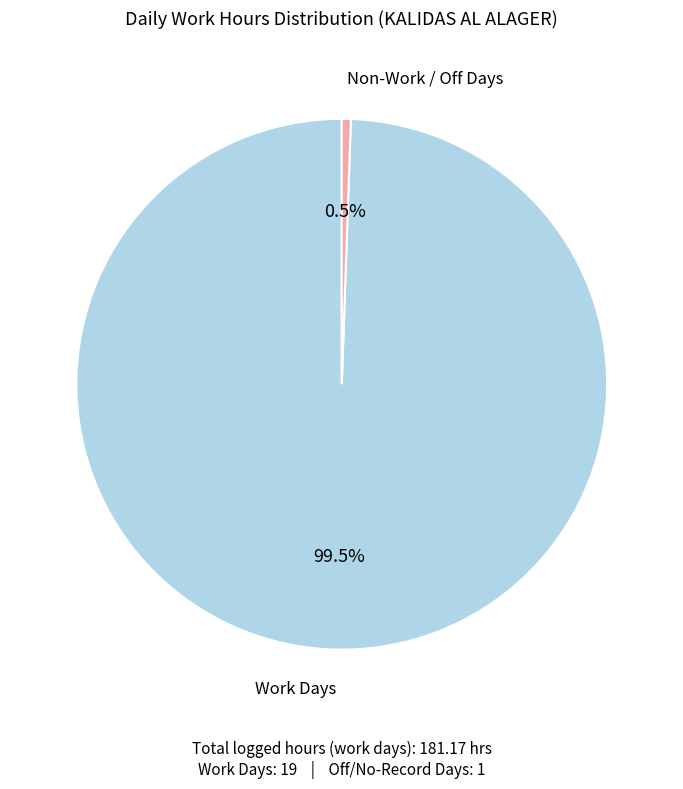

To the nearest percent, what is the average slice percentage?

50%